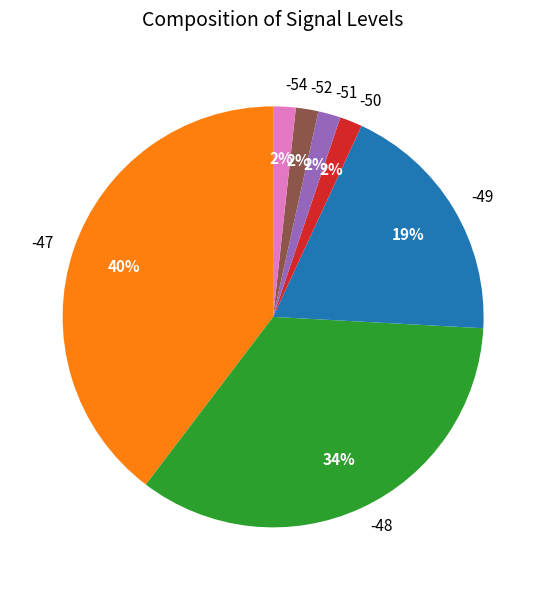

Do -52 and -47 together represent more than half of the pie?

No